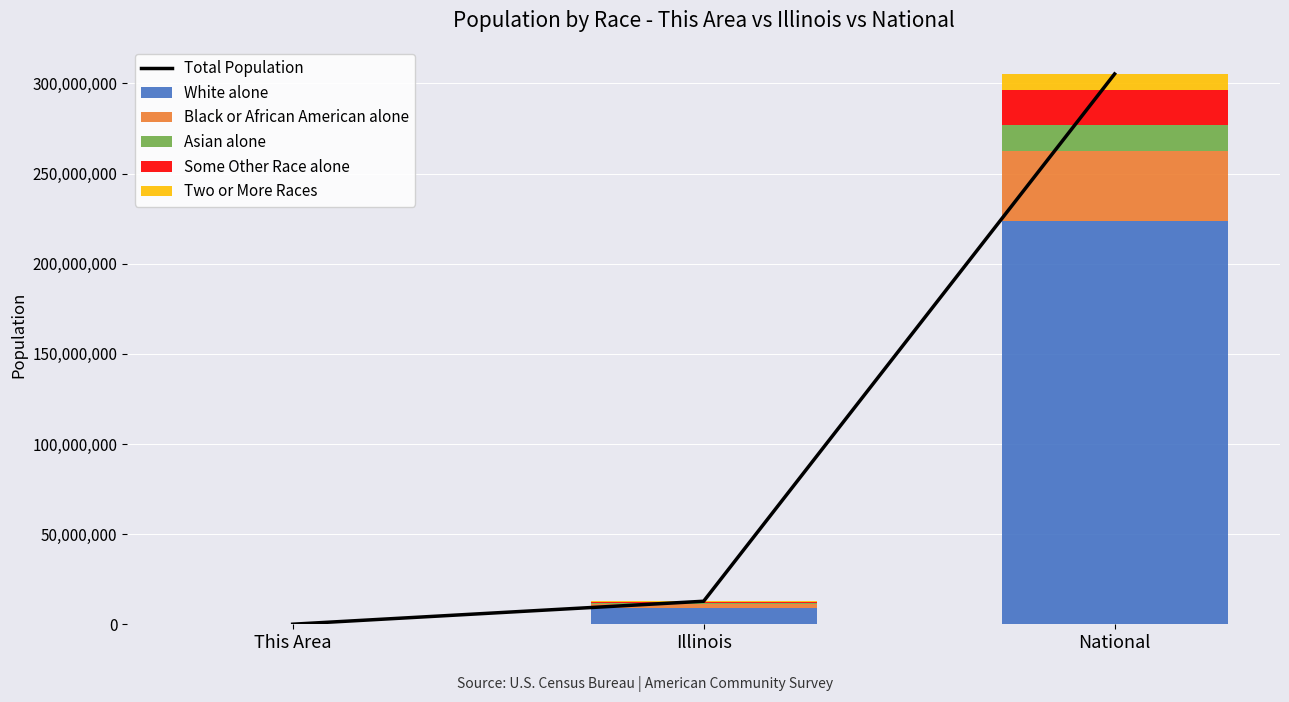

At which label is Two or More Races closest to 4504781?

Illinois